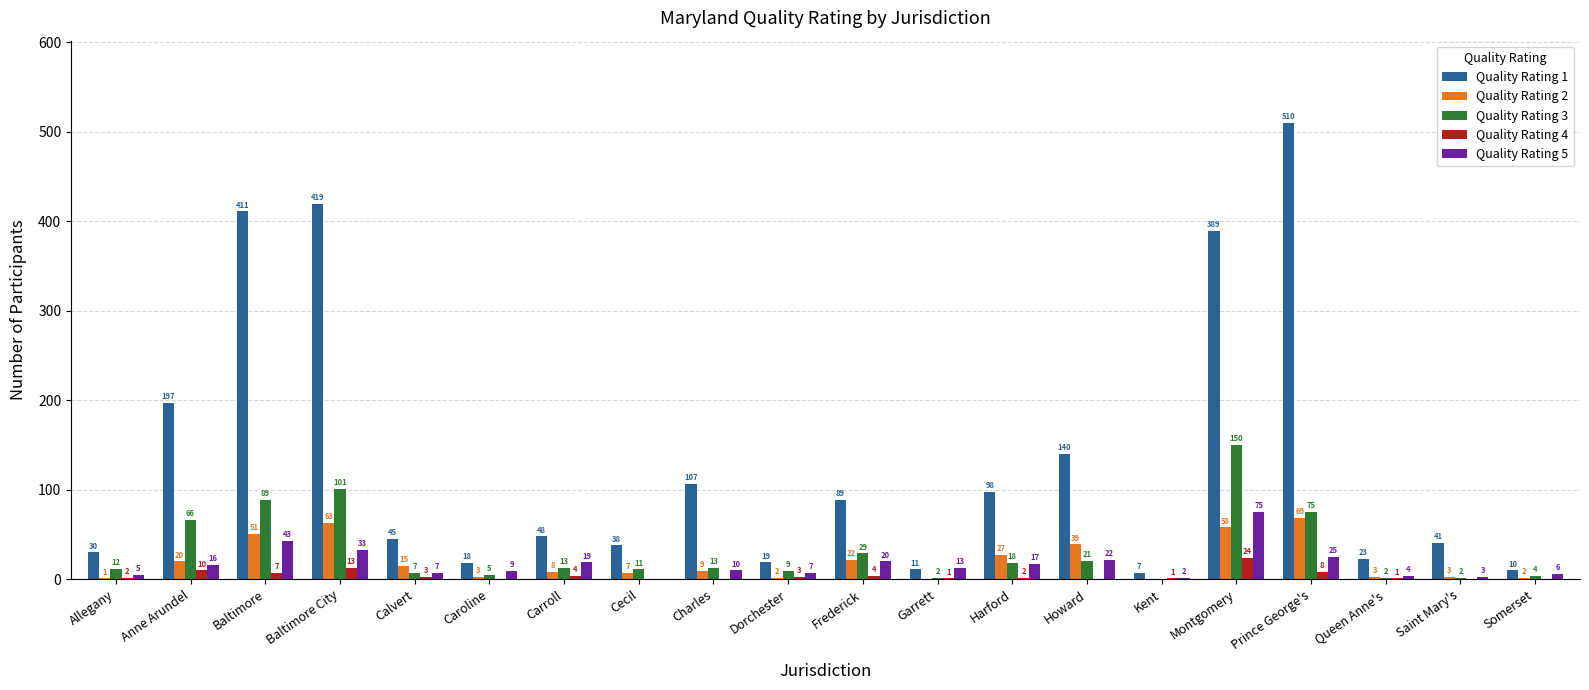

Is the value of Quality Rating 4 at Dorchester greater than the value of Quality Rating 3 at Garrett?

Yes